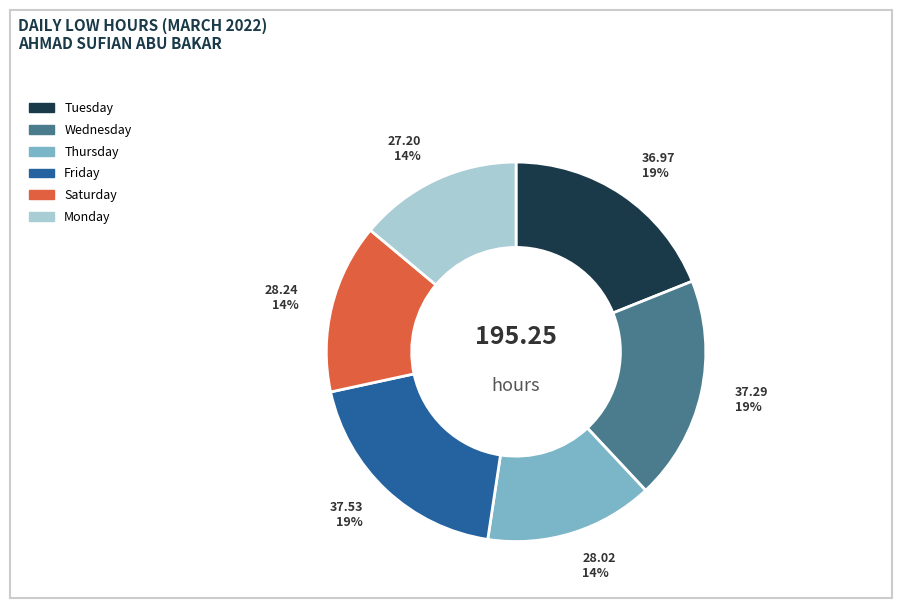

Is there a majority slice in this chart?

No